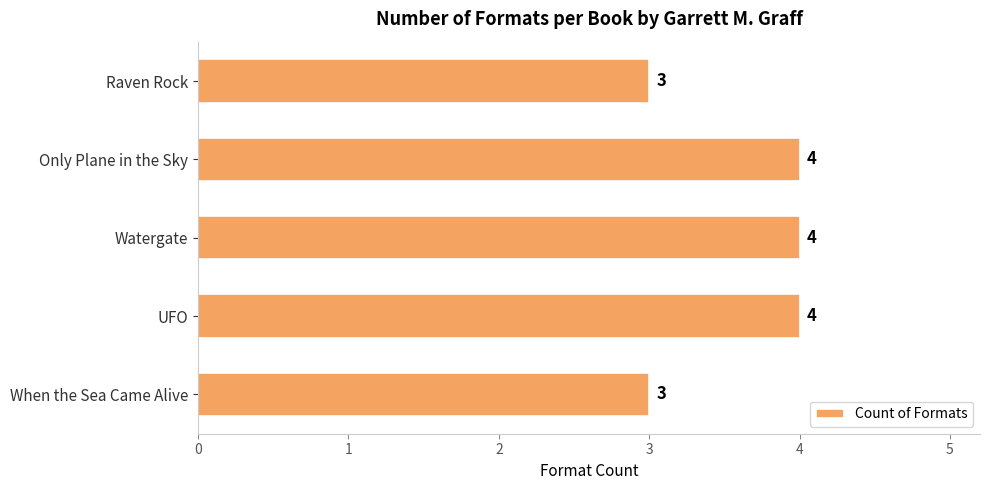

What is the average value?

4